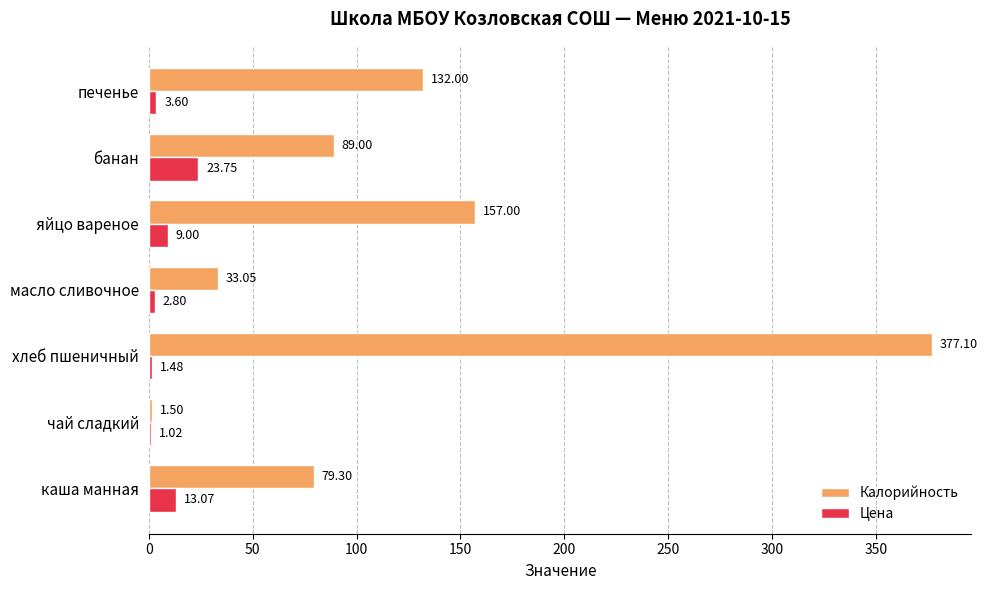

At which label is Цена closest to 12?

каша манная